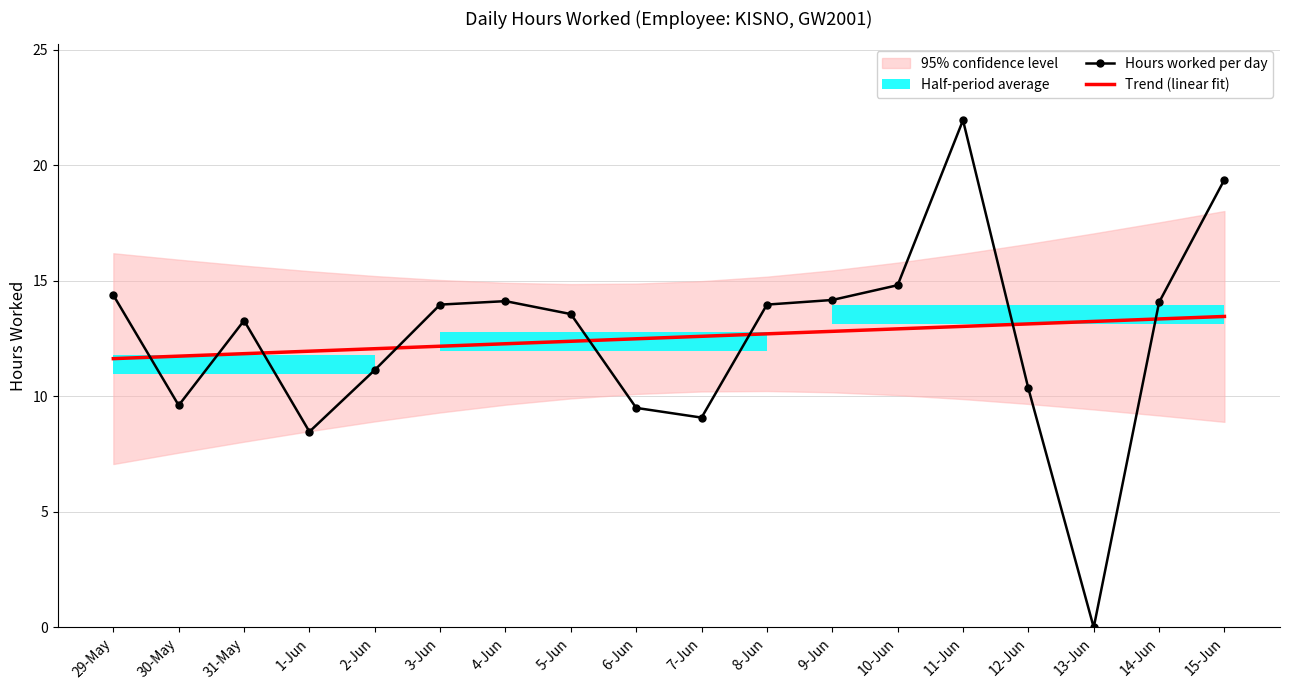

Reading right to left, list all the values displayed in this chart.

Hours worked per day: 19.4	14.1	0.0	10.3	21.9	14.8	14.2	14.0	9.1	9.5	13.6	14.1	14.0	11.1	8.5	13.3	9.6	14.4
Trend (linear fit): 13.5	13.3	13.2	13.1	13.0	12.9	12.8	12.7	12.6	12.5	12.4	12.3	12.2	12.1	12.0	11.8	11.7	11.6